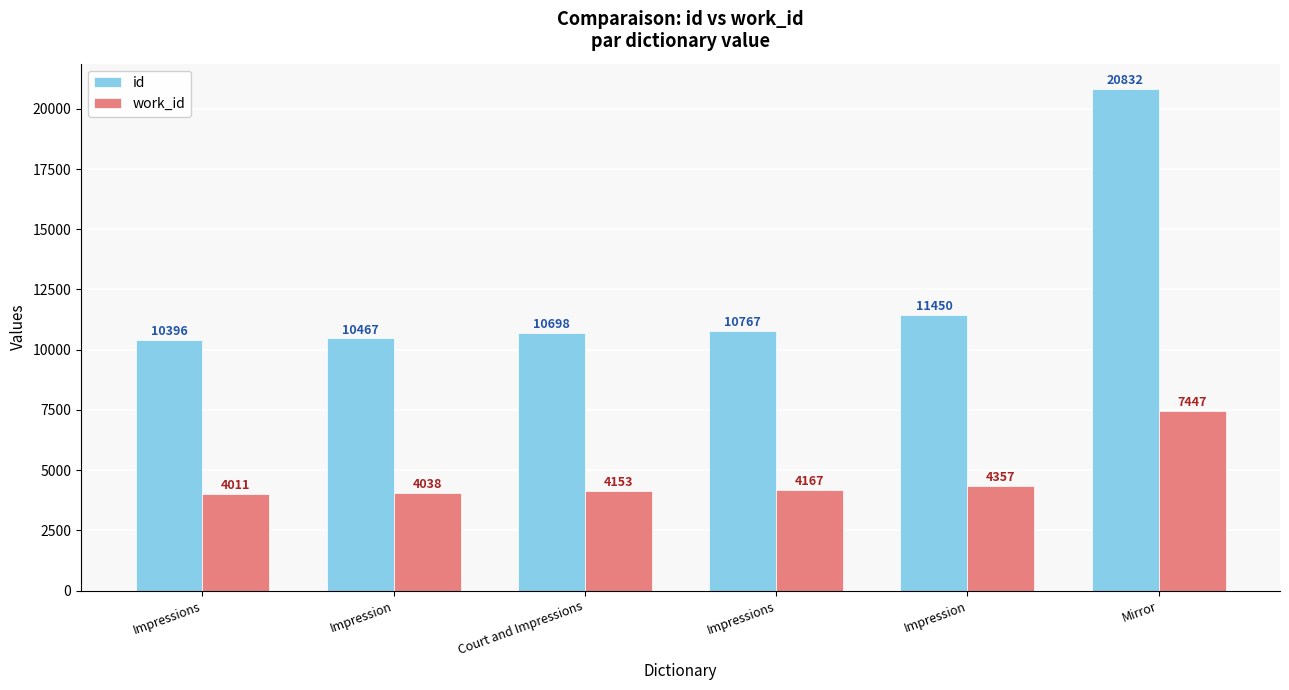

Where does the work_id series first go above 4167?

Impression